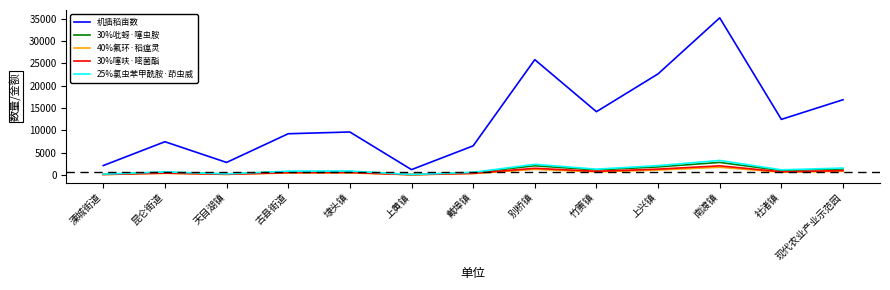

At which category is the sum across all series the highest?

南渡镇